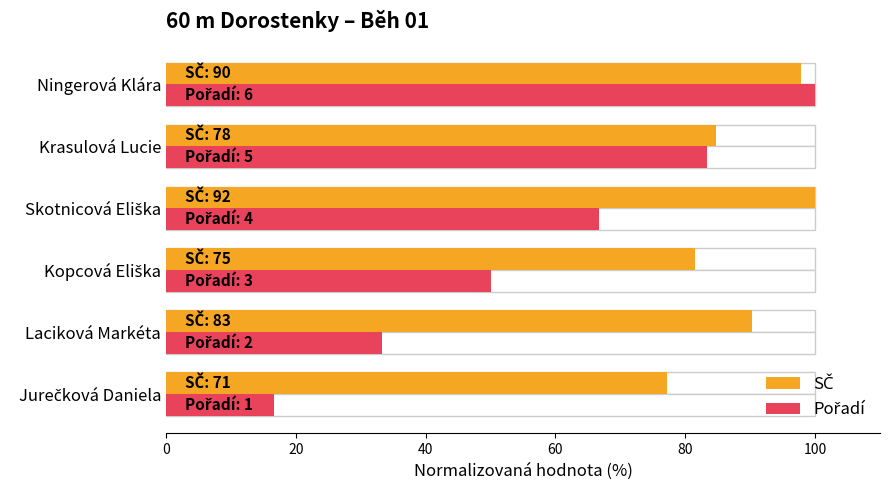

List the series in order of their peak value, lowest first.

SČ, Pořadí